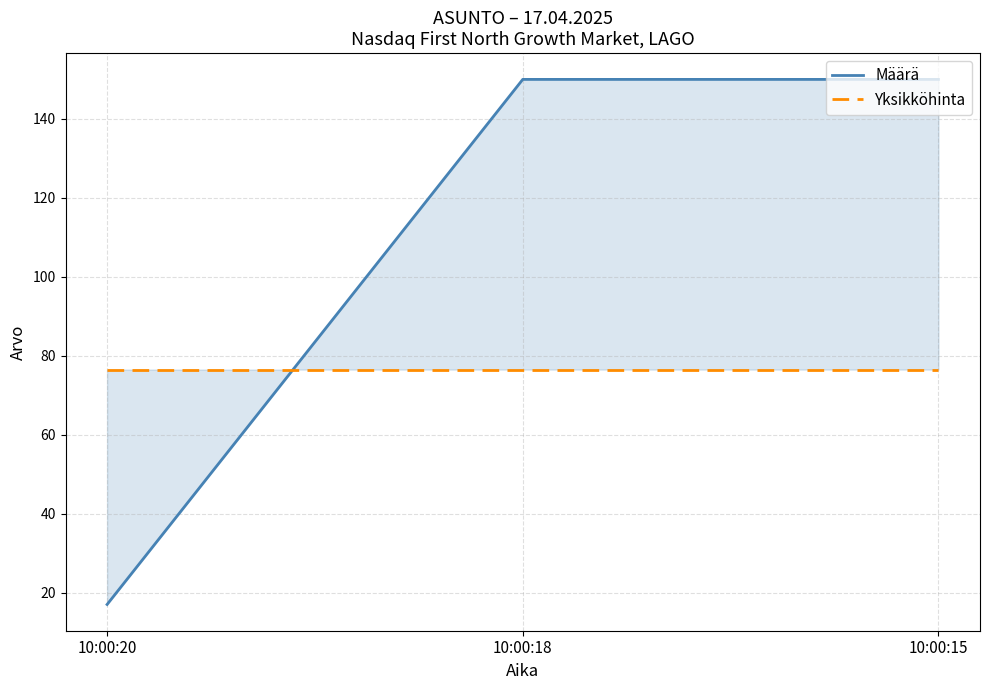

What are all the series names shown in the legend?

Määrä, Yksikköhinta